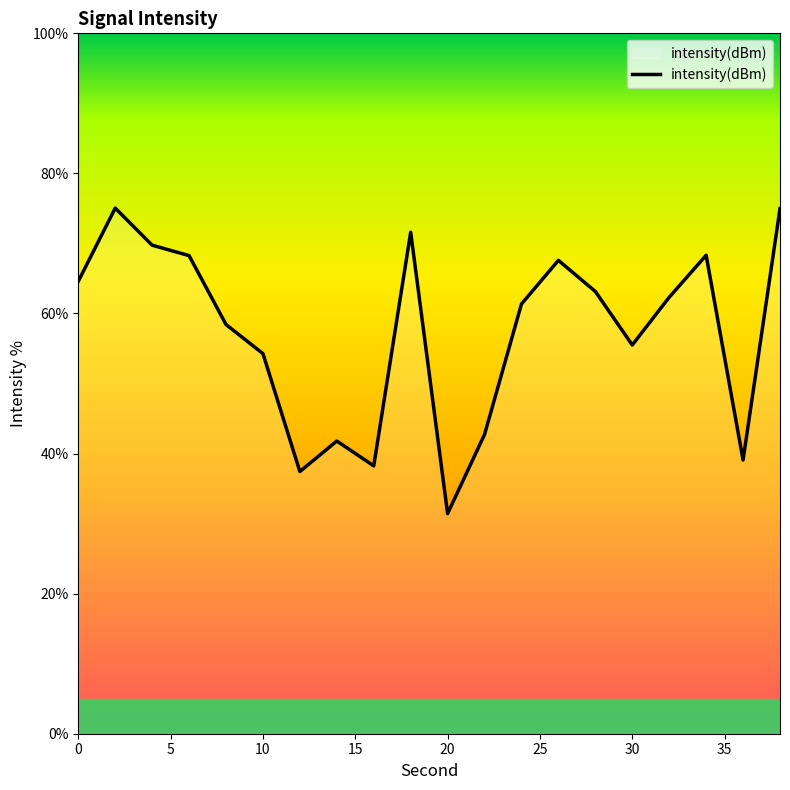

What is the difference between the maximum and minimum values?

43.6